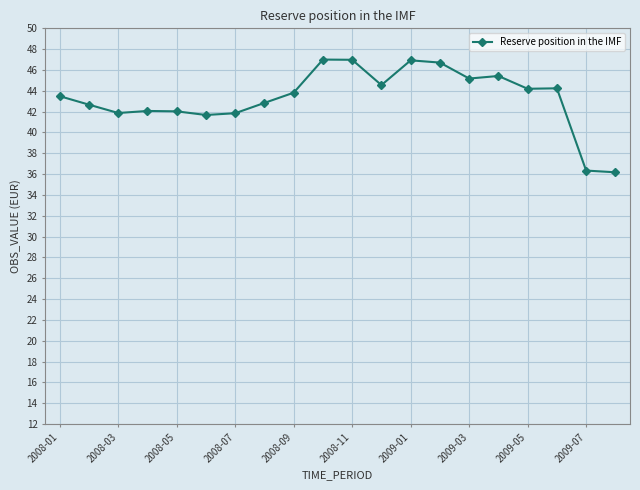

What is the value of the 18th point from the left?

44.2